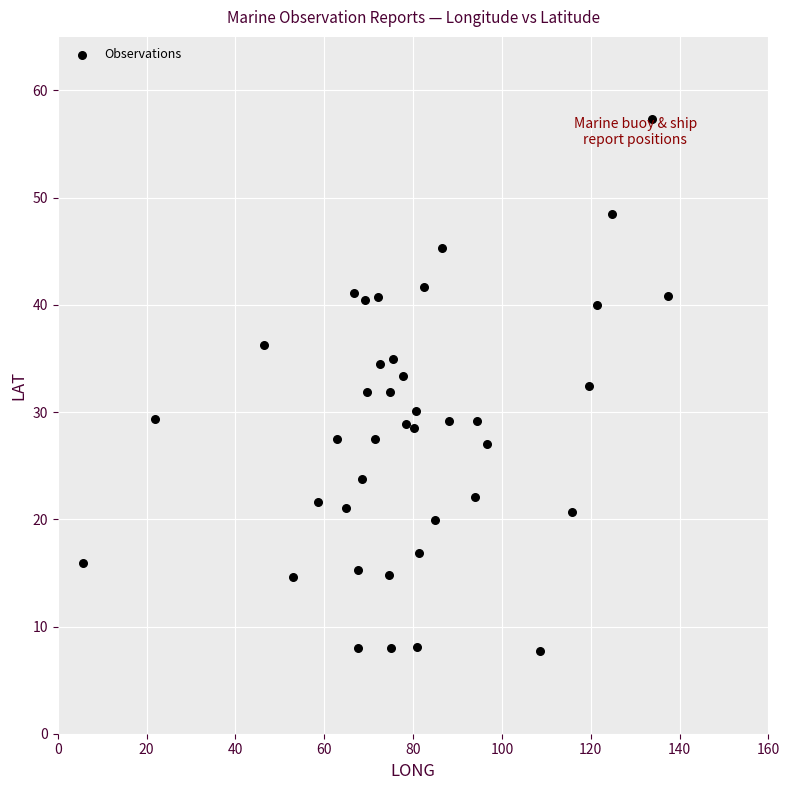

What is the range of Y values (max minus min)?

49.6